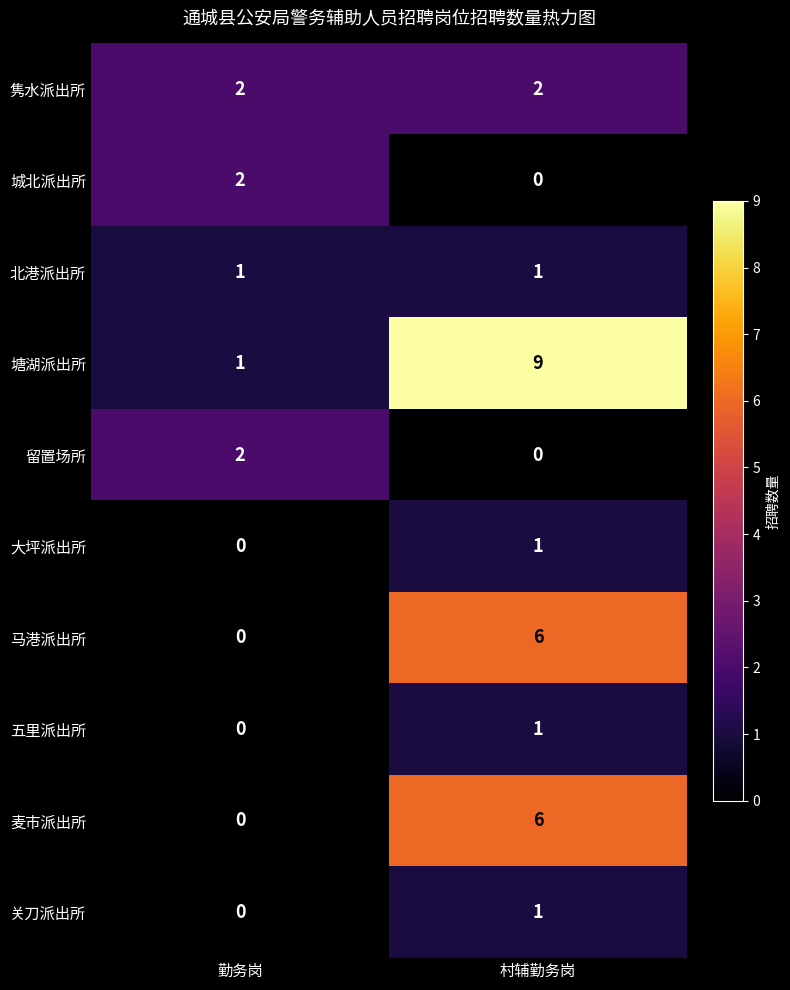

Which series has the widest spread of values?

塘湖派出所